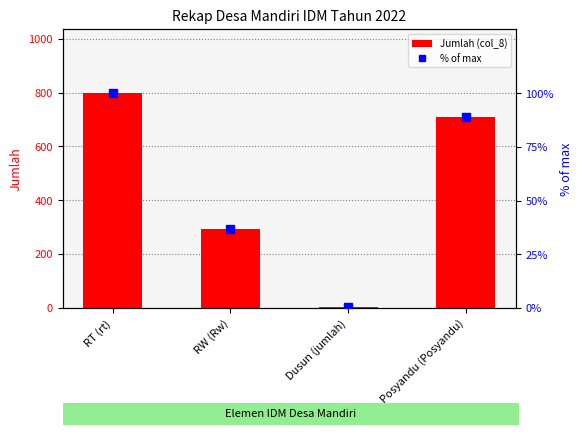

Where does the % of max series first go above 89?

RT (rt)